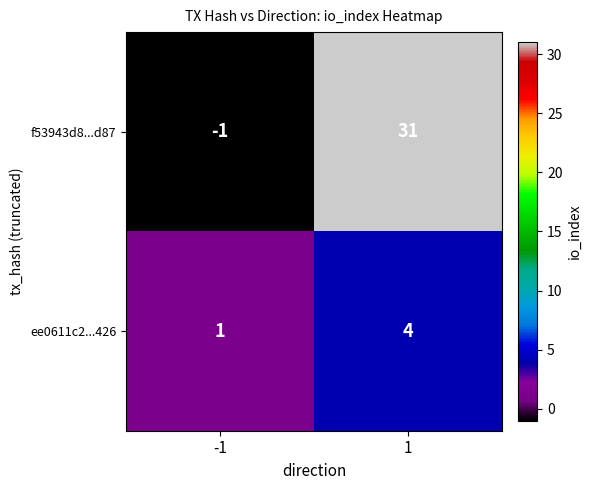

What is the difference between the maximum and minimum values in the ee0611c2...426 series?

3